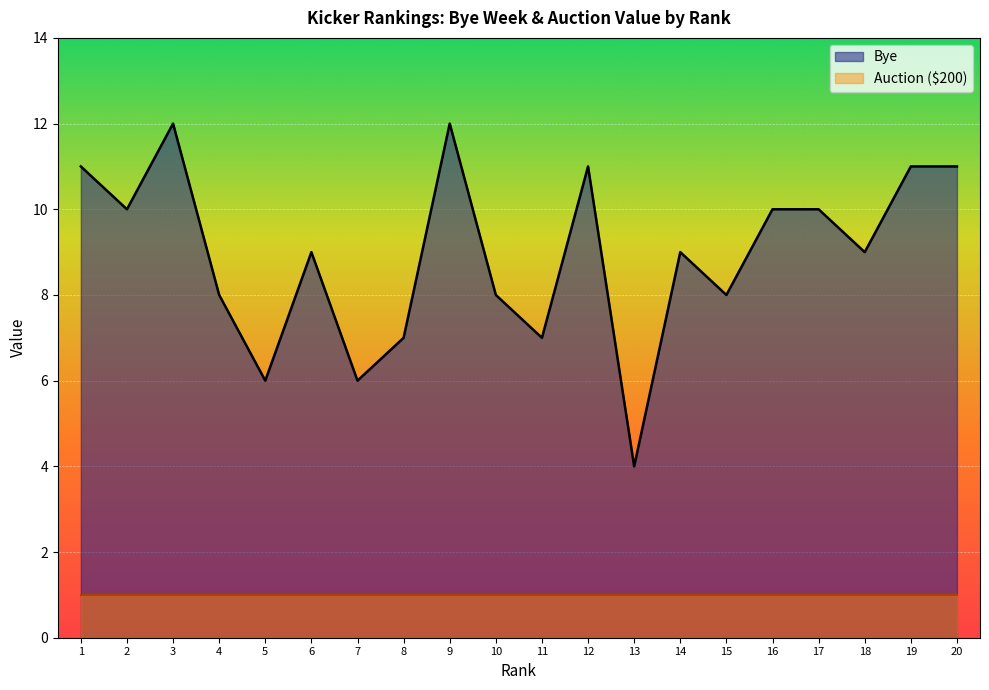

What is the minimum value shown in the chart?

1